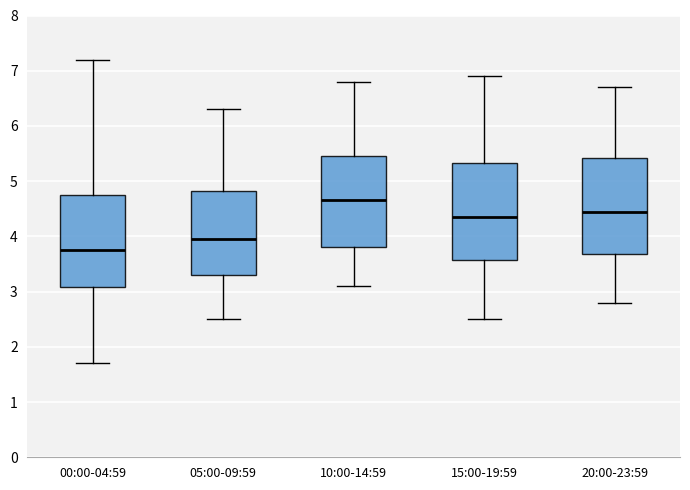

Where is the upper edge of the box for 05:00-09:59 on the y-axis? The values are not printed on the chart, so give them approximately, as read against the axis.

4.8